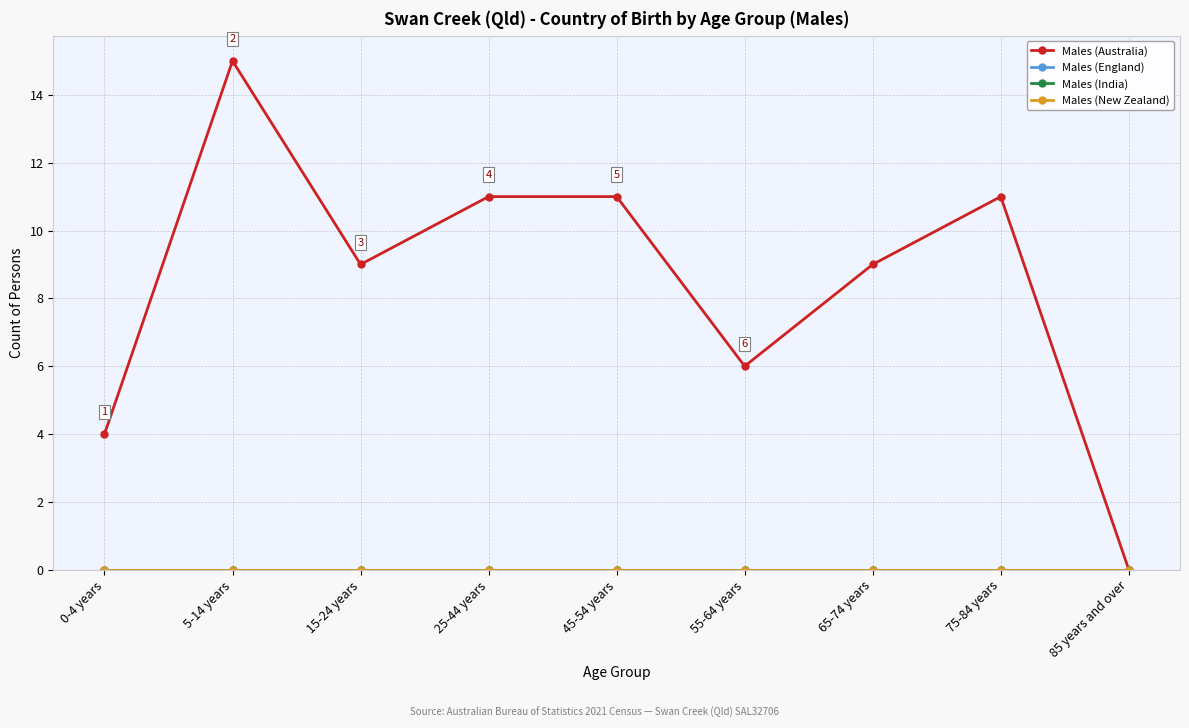

What is the sum of the Males (Australia) values at 85 years and over and 55-64 years?

6